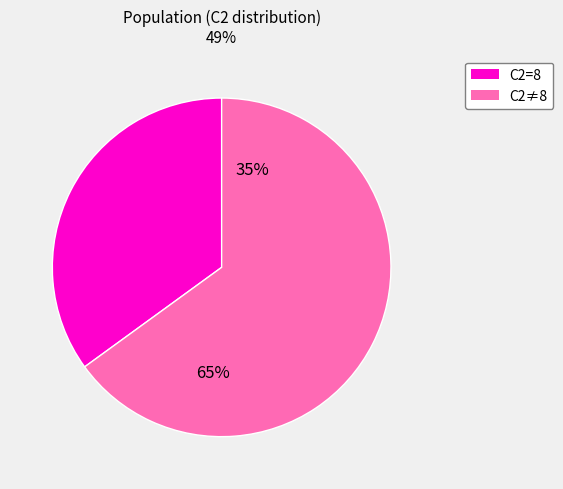

Between 16 and 8, which is larger?

8